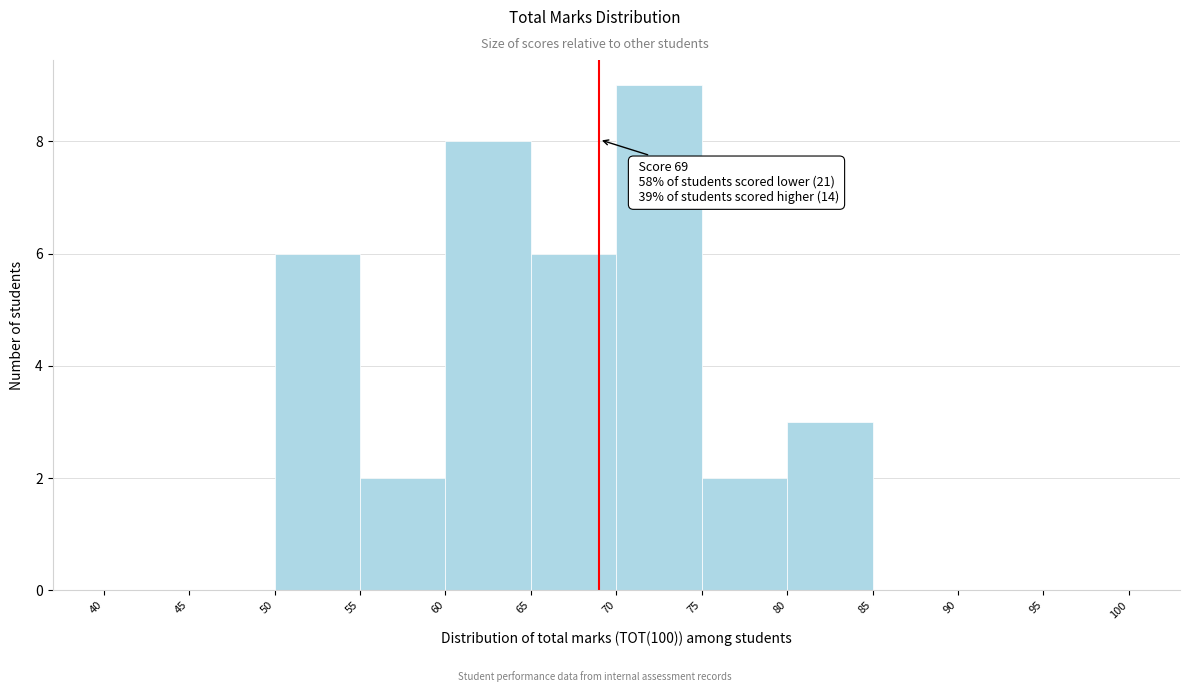

Which range on the x-axis has the tallest bar?

70 to 75